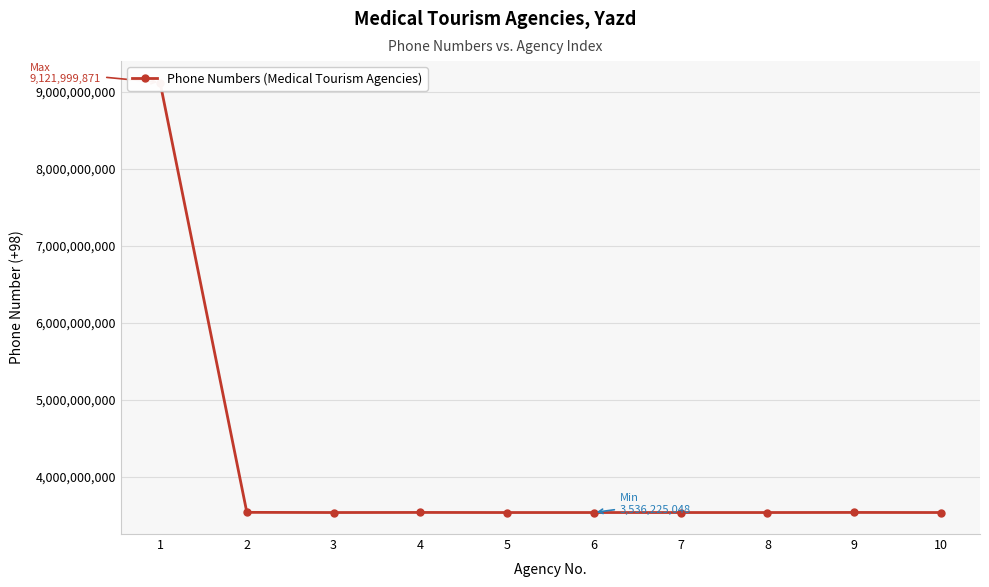

What is the ratio of the value at 9 to the value at 5?

1.0